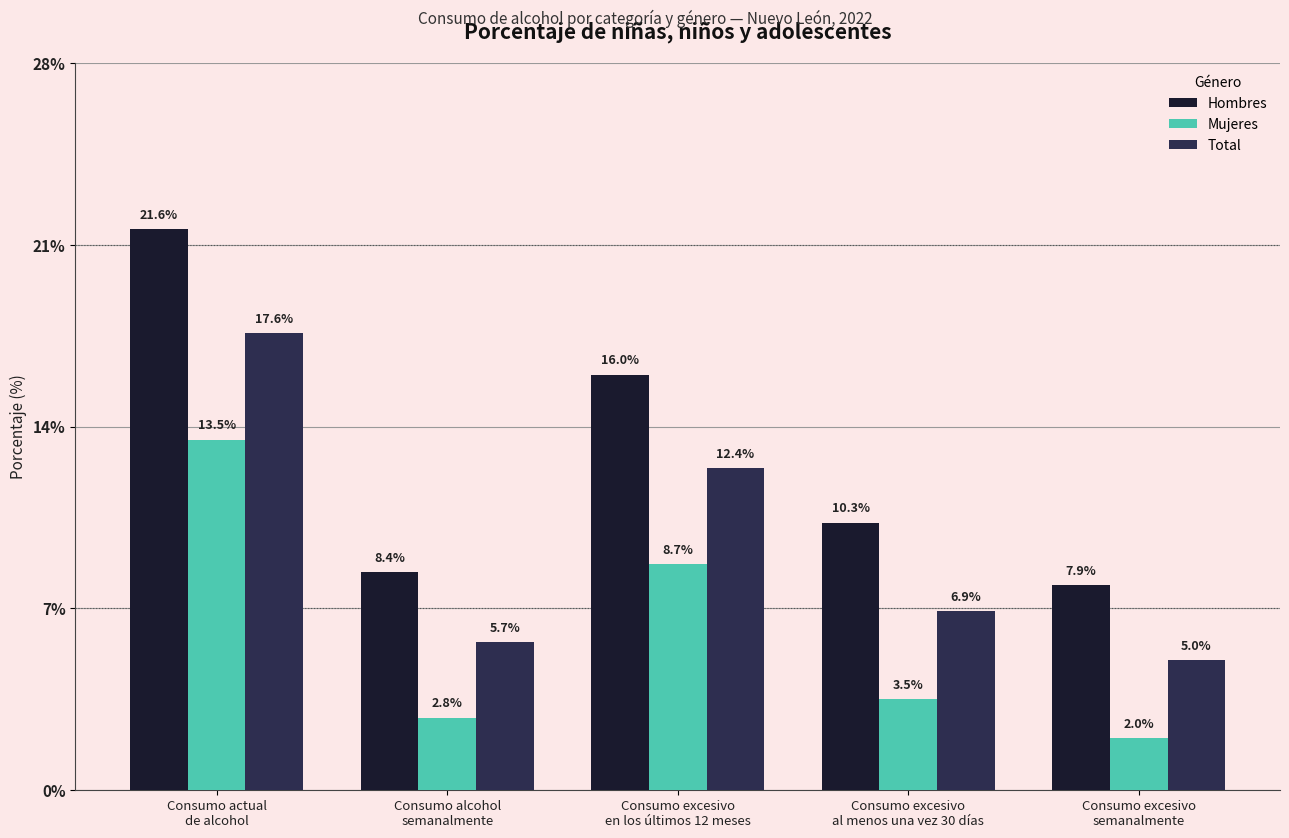

What is the highest value of the Total series?

17.6